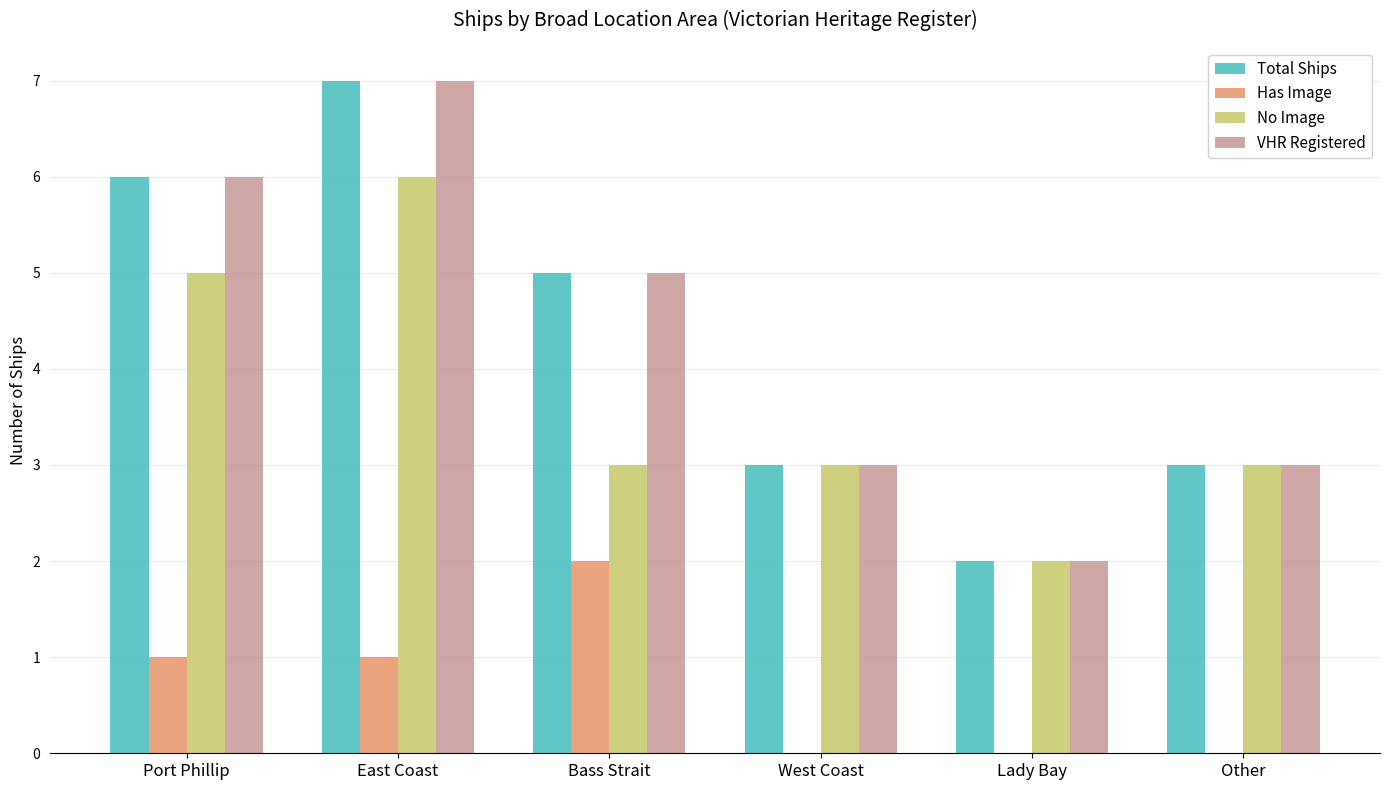

The No Image series shows 3 at West Coast. True or false?

True